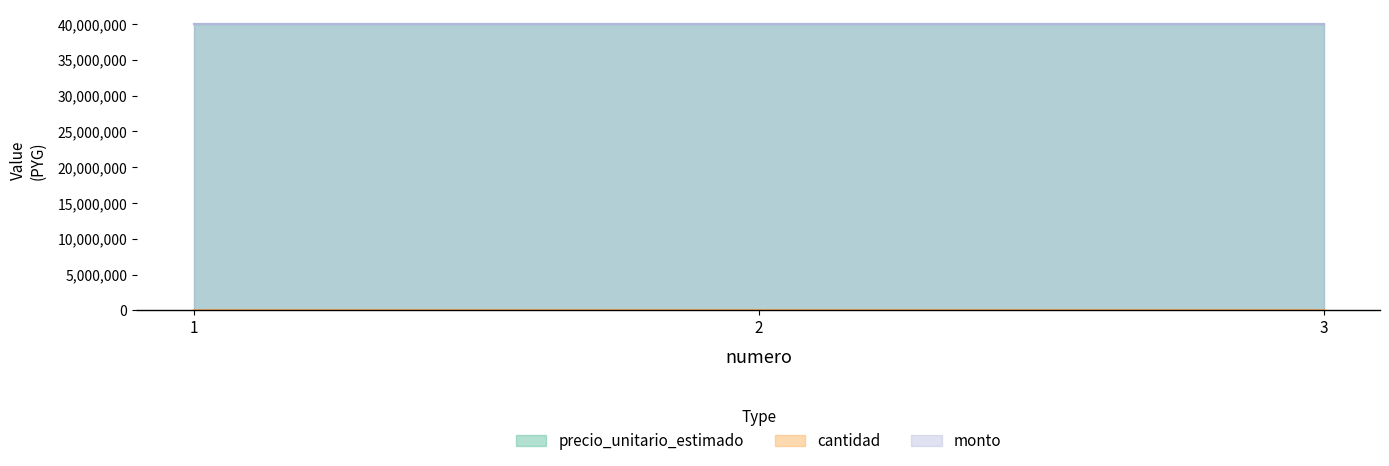

True or false: monto has a value of 40000000 at 1.

True